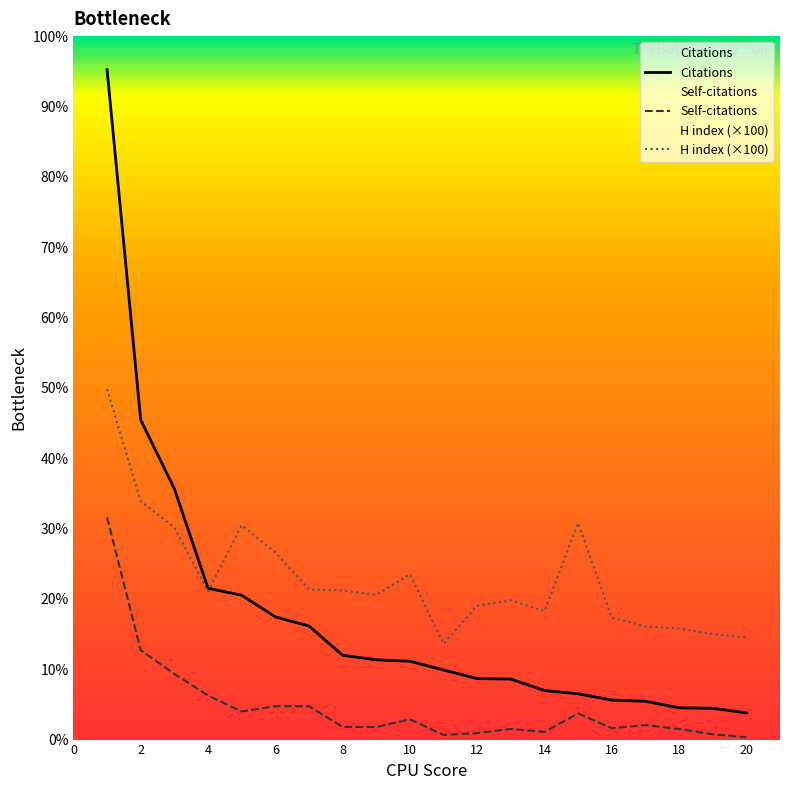

What is the difference between the H index values at 6 and 20?

7800